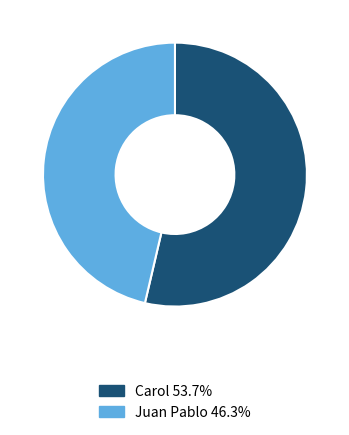

Is the sum of Carol 53.7% and Juan Pablo 46.3% greater than half?

Yes